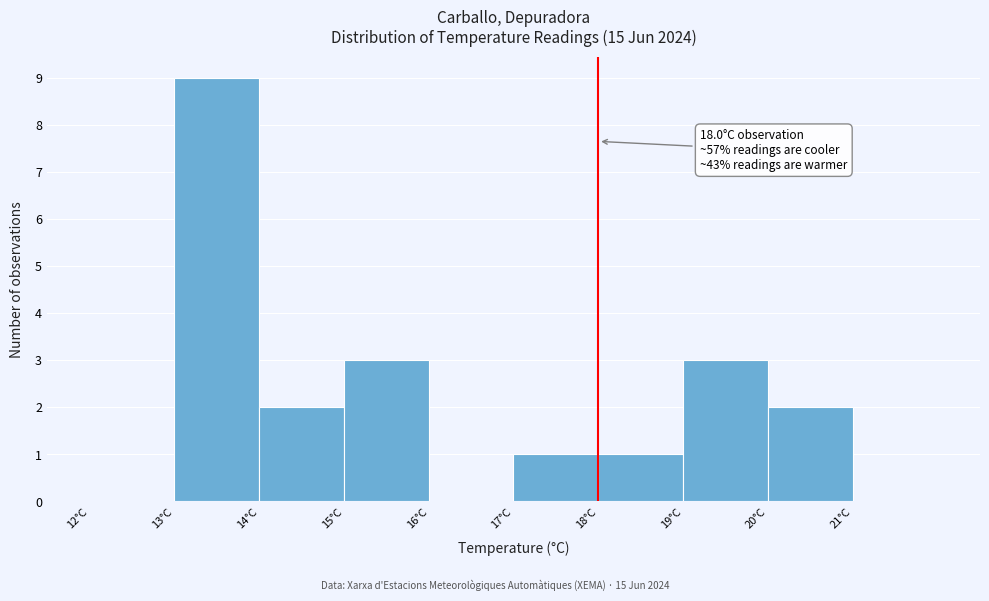

Which range on the x-axis has the tallest bar?

13 to 14